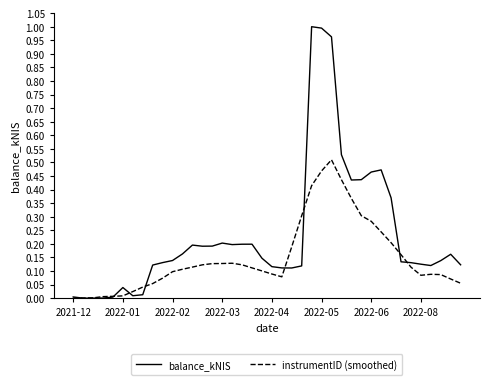

Which series has the widest spread of values?

balance_kNIS